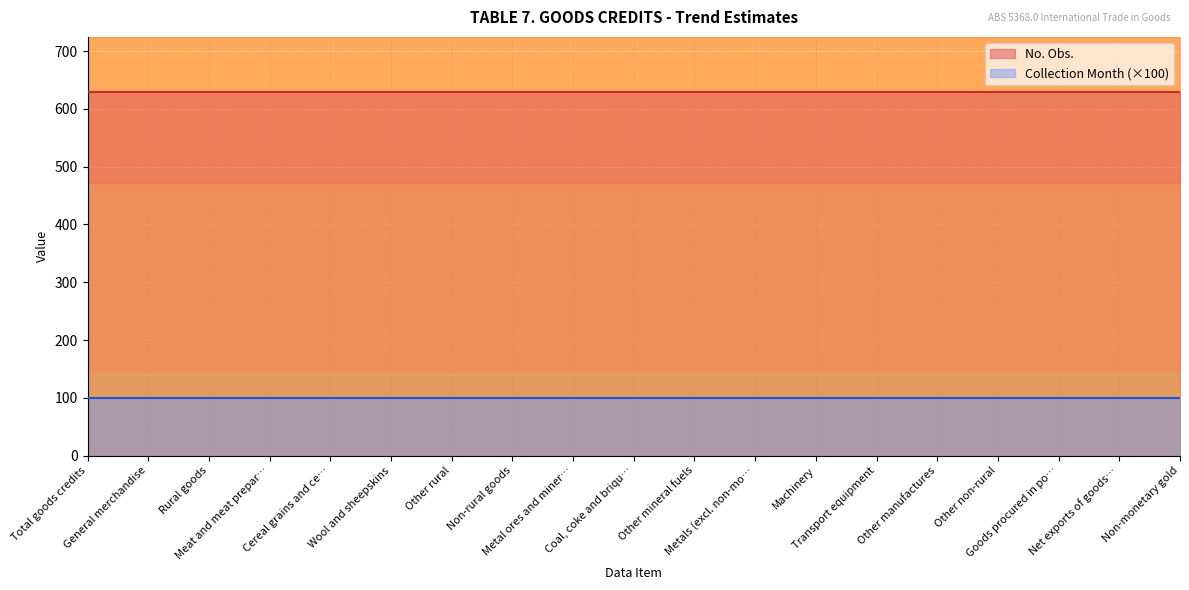

True or false: Collection Month and No. Obs. intersect in this chart.

False